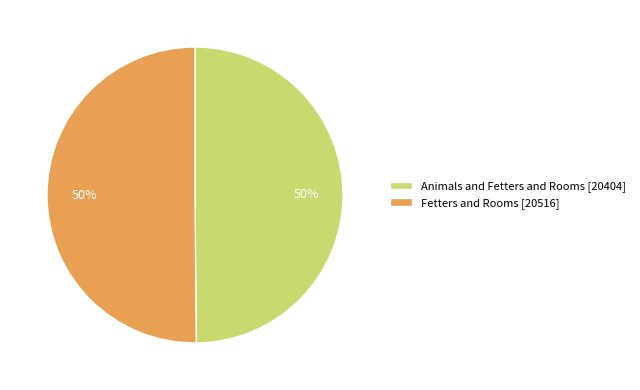

To the nearest percent, what portion does Animals and Fetters and Rooms [20404] represent?

50%